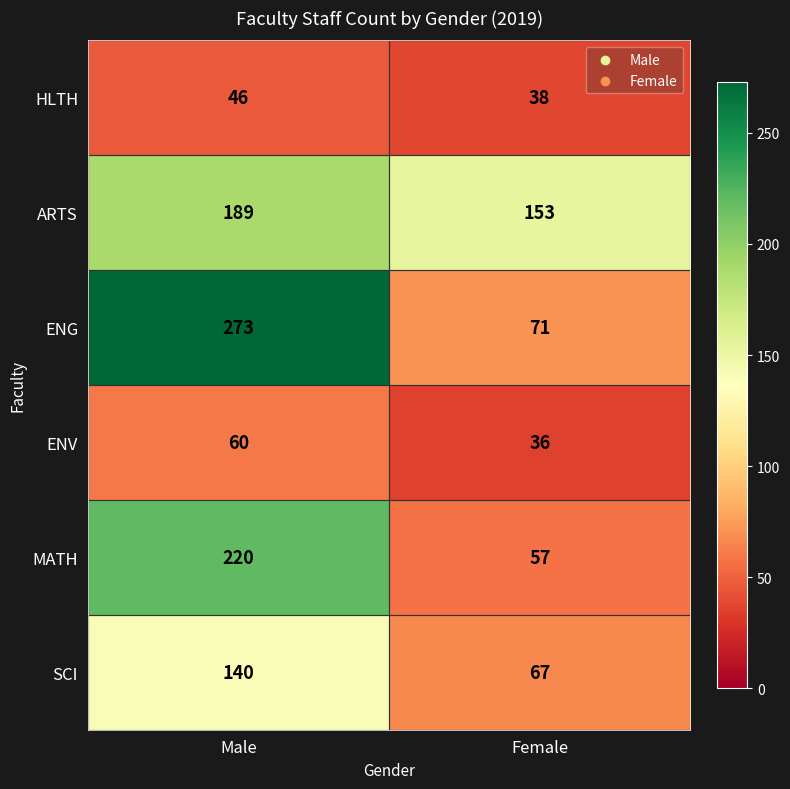

How many categories are shown in the chart?

2